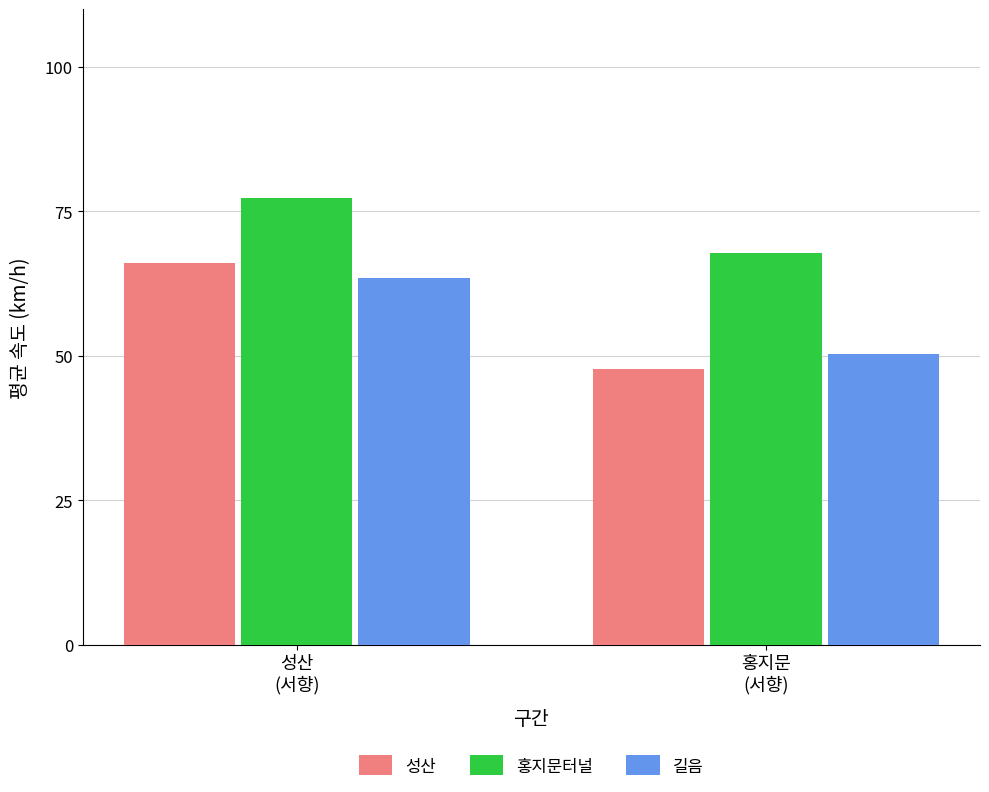

Which category has the lowest value in the 성산 series?

홍지문
(서향)